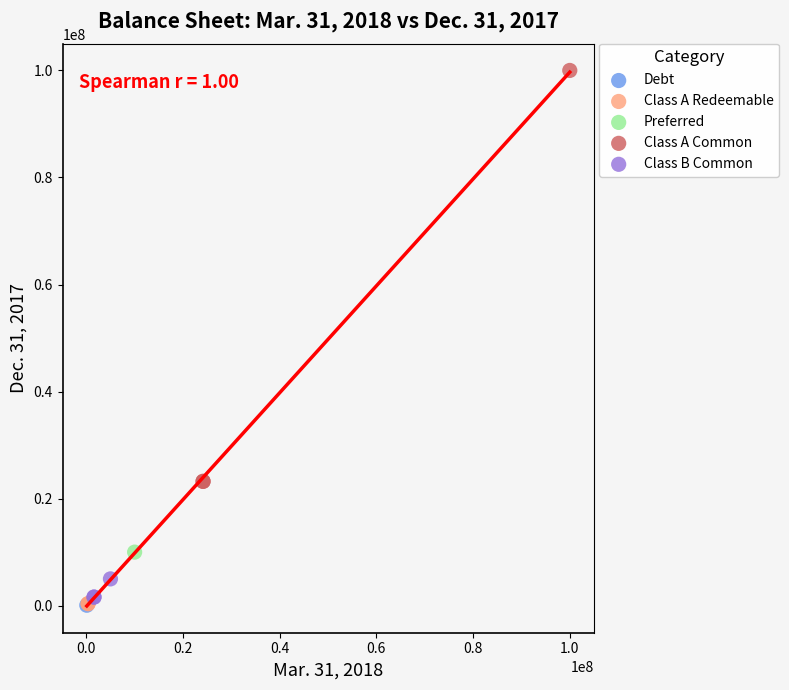

What are all the series names shown in the legend?

Debt, Class A Redeemable, Preferred, Class A Common, Class B Common